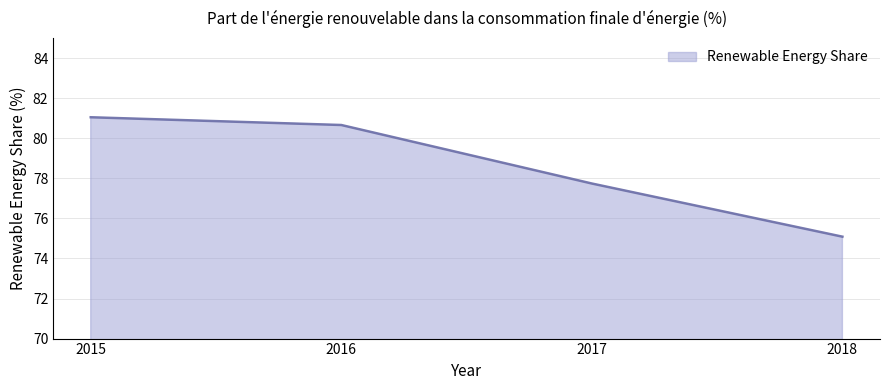

The chart shows a value of 108.4 at 2015. True or false?

False